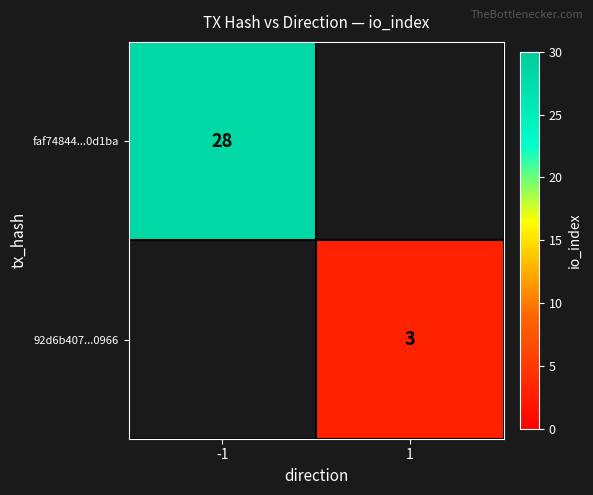

Which category has the lowest value across all series?

1